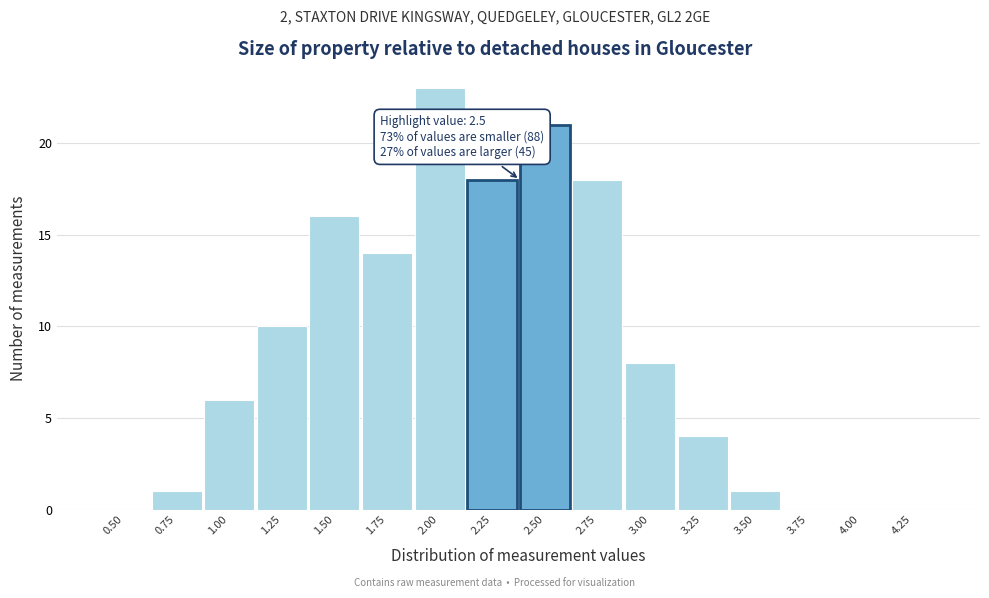

Reading left to right, extract all data points from this chart.

0.50=0	0.75=1	1.00=6	1.25=10	1.50=16	1.75=14	2.00=23	2.25=18	2.50=21	2.75=18	3.00=8	3.25=4	3.50=1	3.75=0	4.00=0	4.25=0